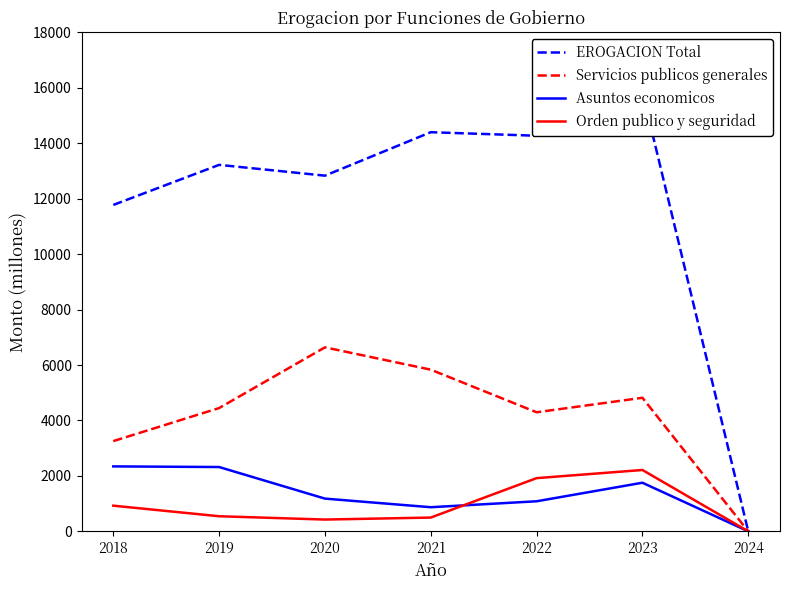

What is the value of the EROGACION Total point at the 6th from the left?

15842.0